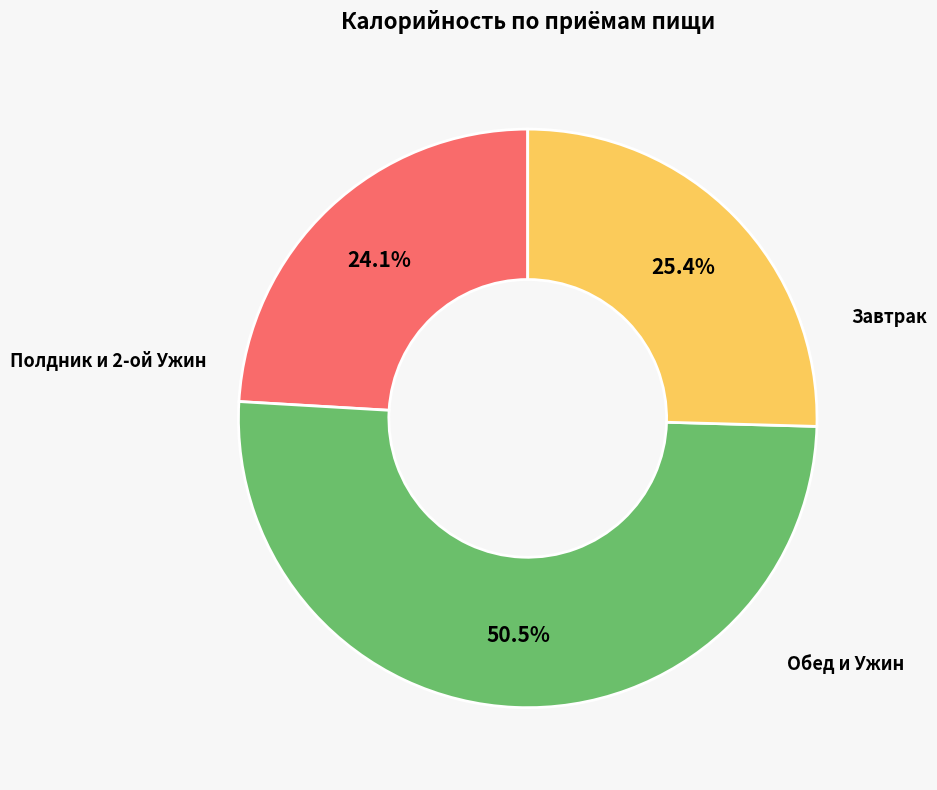

Is there any slice that represents more than half of the pie?

Yes